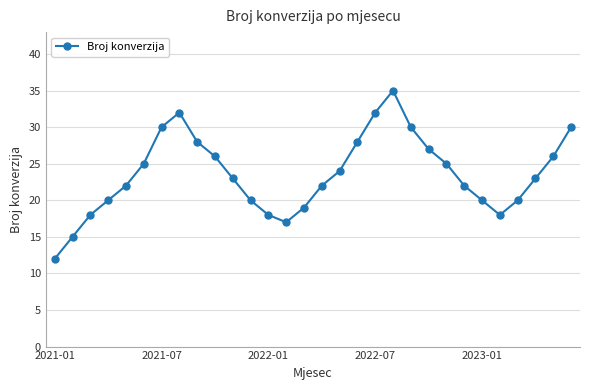

What is the greatest value displayed?

35